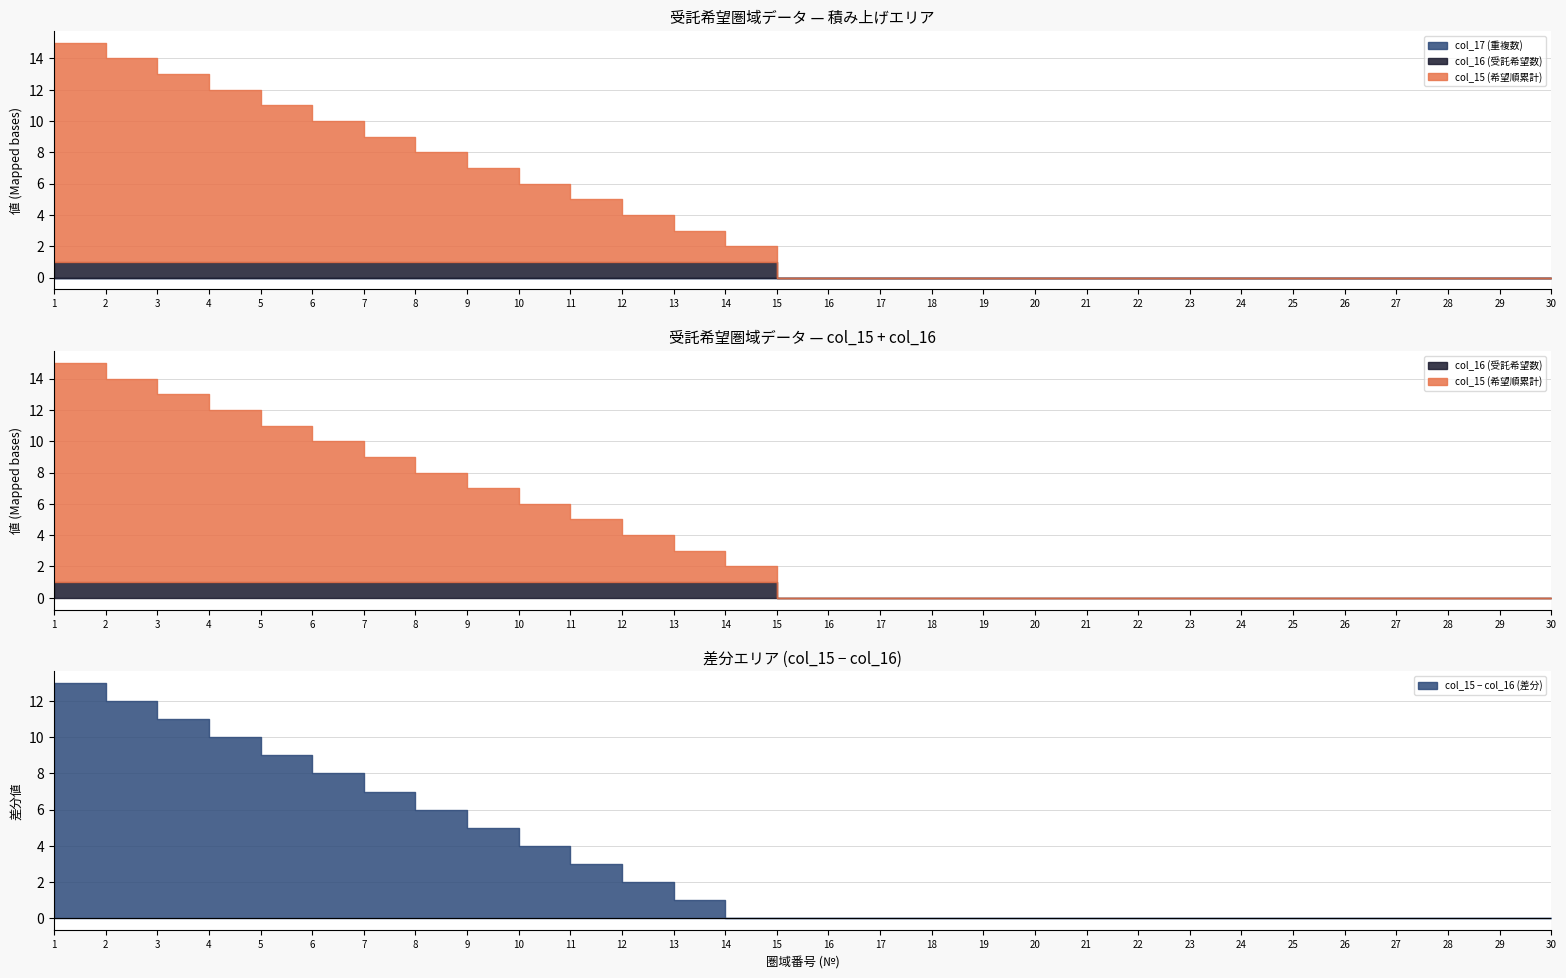

The col_16 series shows 0 at 2. True or false?

False